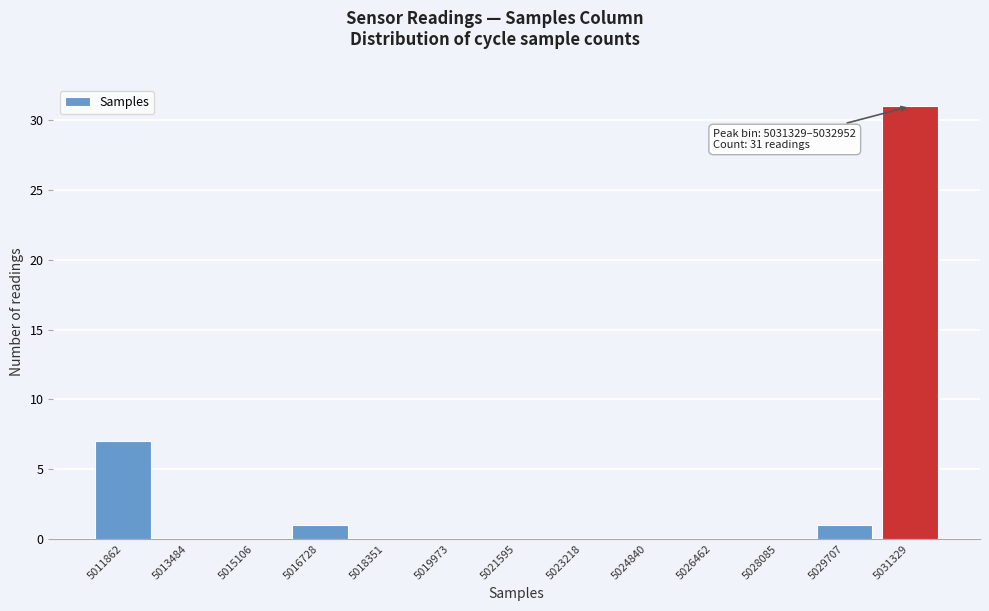

Reading left to right, extract all data points from this chart.

5011862=7	5013484=0	5015106=0	5016728=1	5018351=0	5019973=0	5021595=0	5023218=0	5024840=0	5026462=0	5028085=0	5029707=1	5031329=31